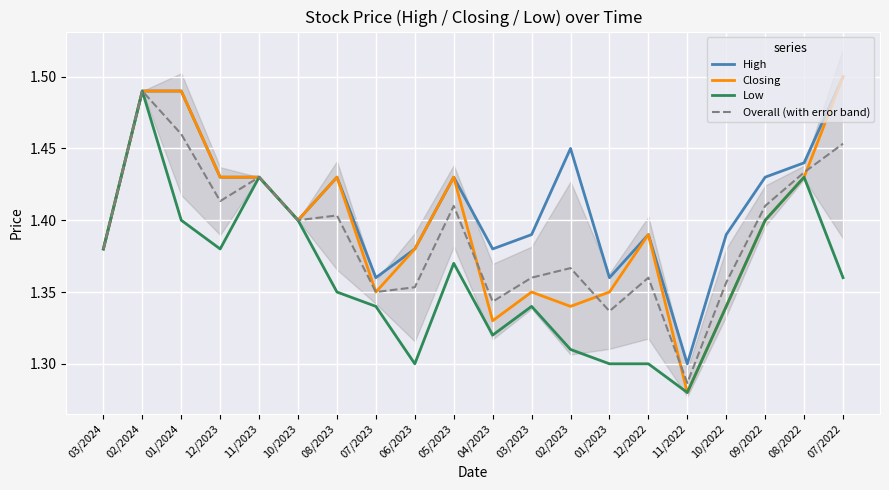

Is this an area chart (filled region under the line)?

No